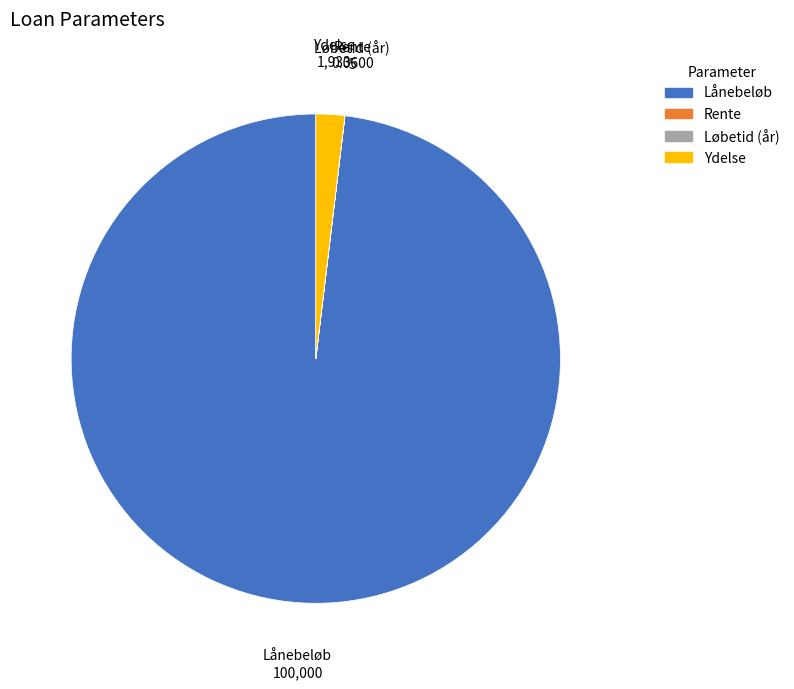

The Lånebeløb slice represents 91% of the pie. True or false?

False